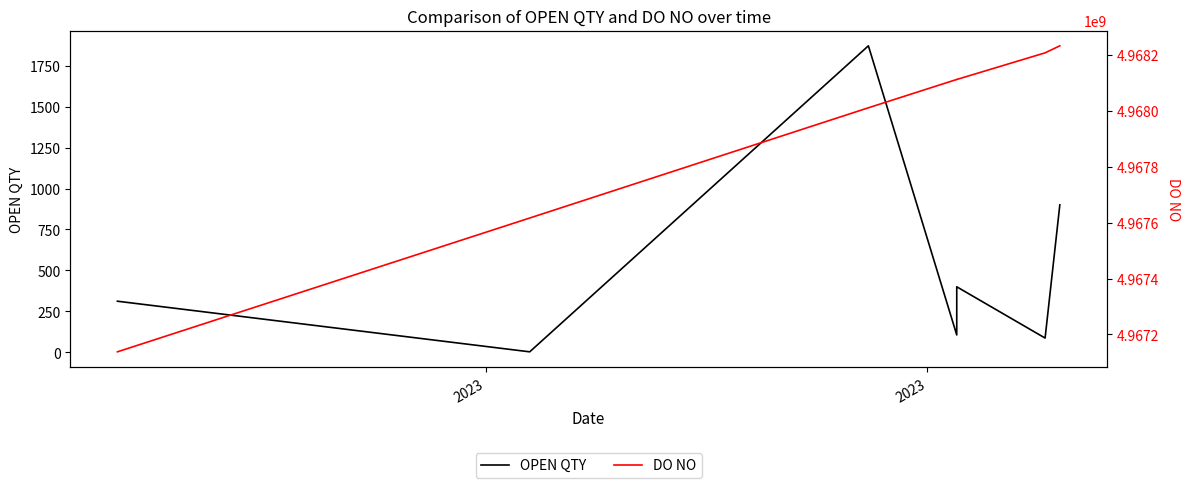

What are all the series names shown in the legend?

OPEN QTY, DO NO